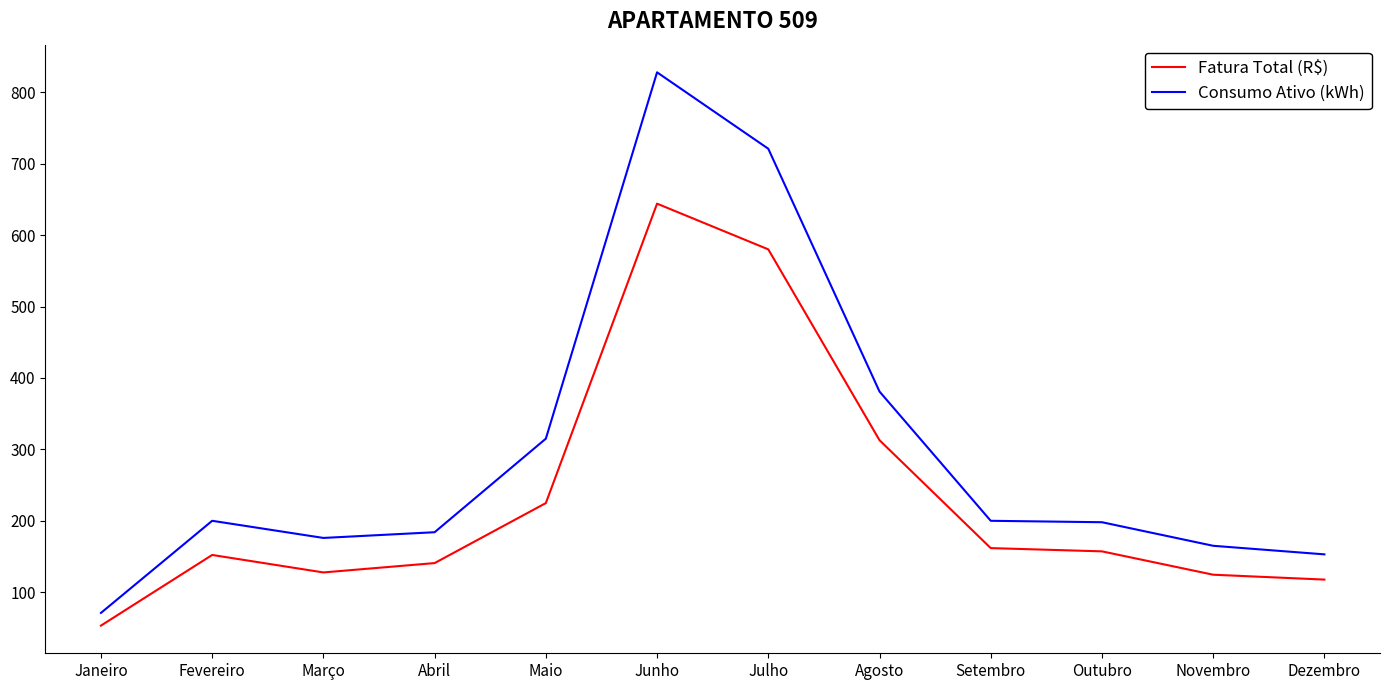

At which category is the sum across all series the highest?

Junho